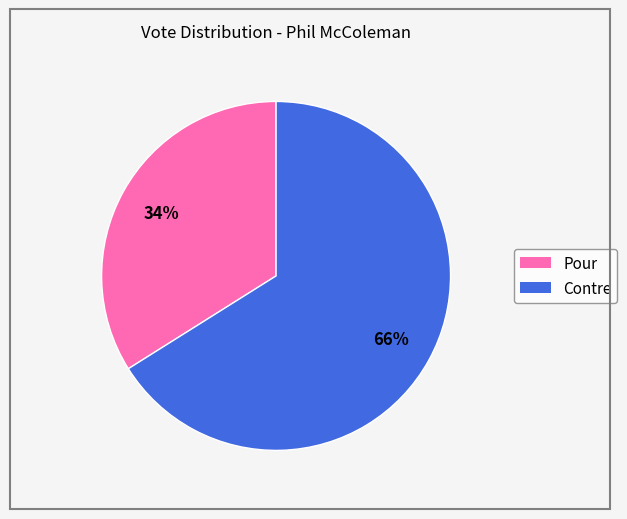

Combined, do Pour and Contre account for over 50%?

Yes